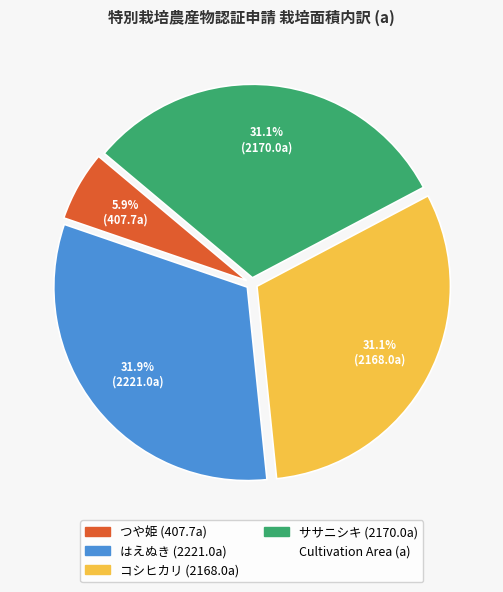

How many slices are in this pie chart?

4